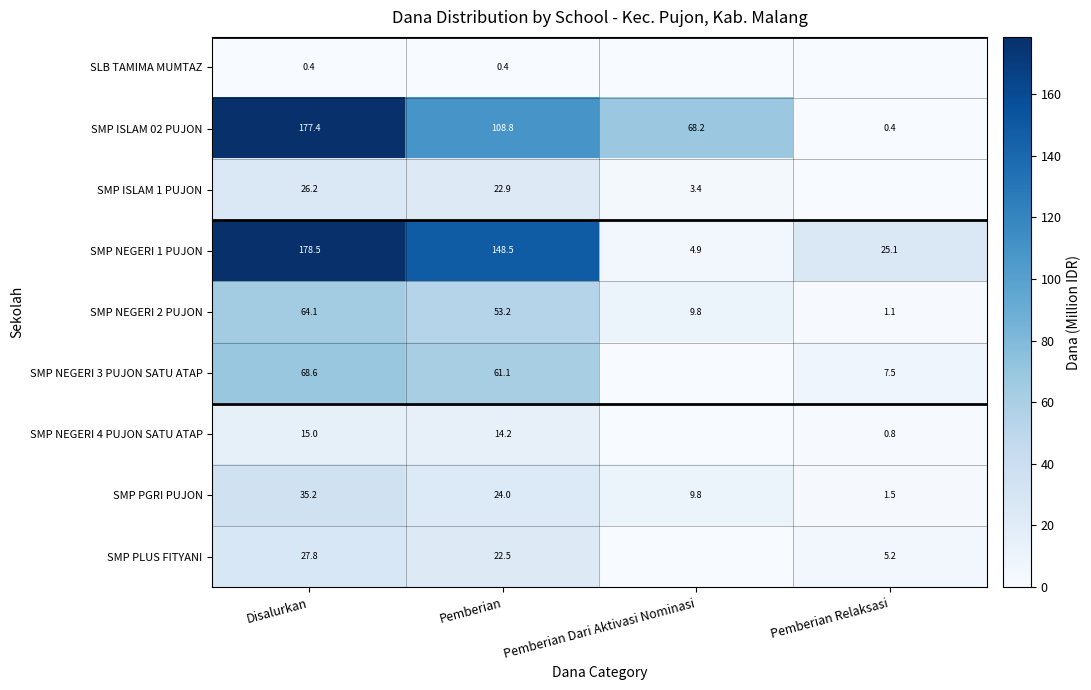

What is the difference between the SMP ISLAM 1 PUJON values at Disalurkan and Pemberian?

3.3